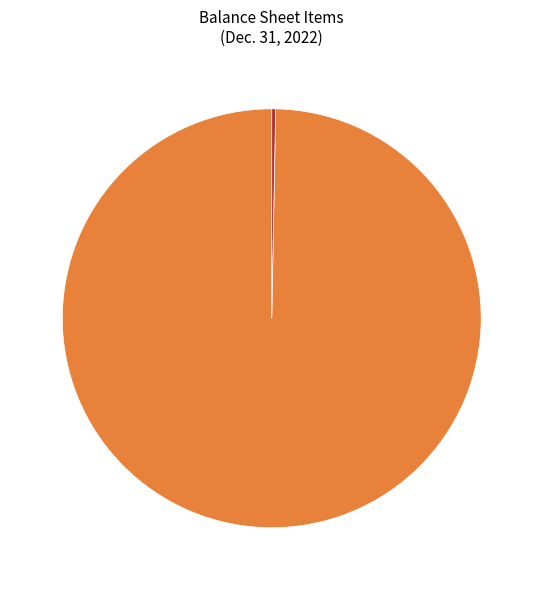

Is there a majority slice in this chart?

Yes